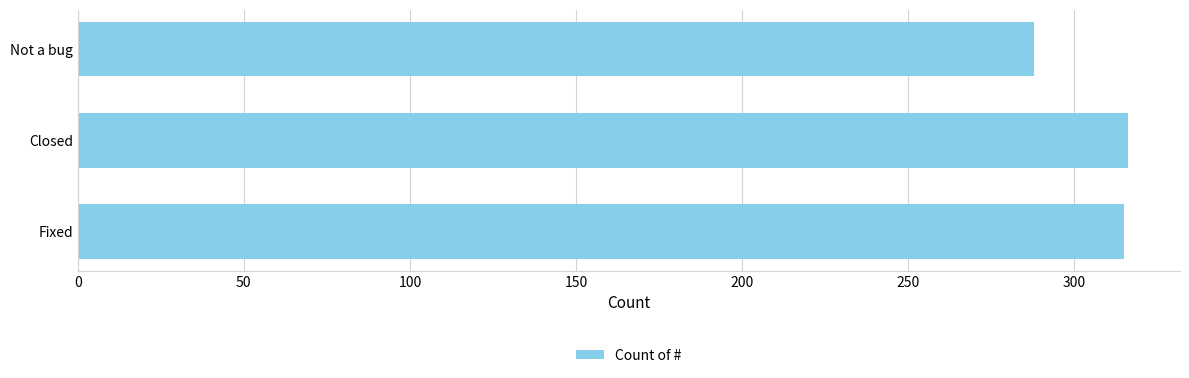

Count the number of data series in this chart.

1